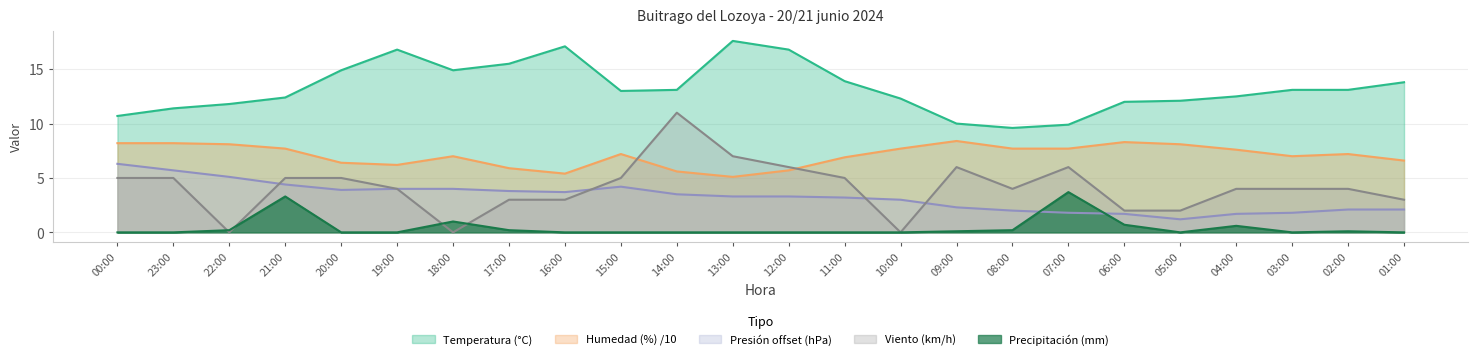

At which category is the sum across all series the highest?

14:00